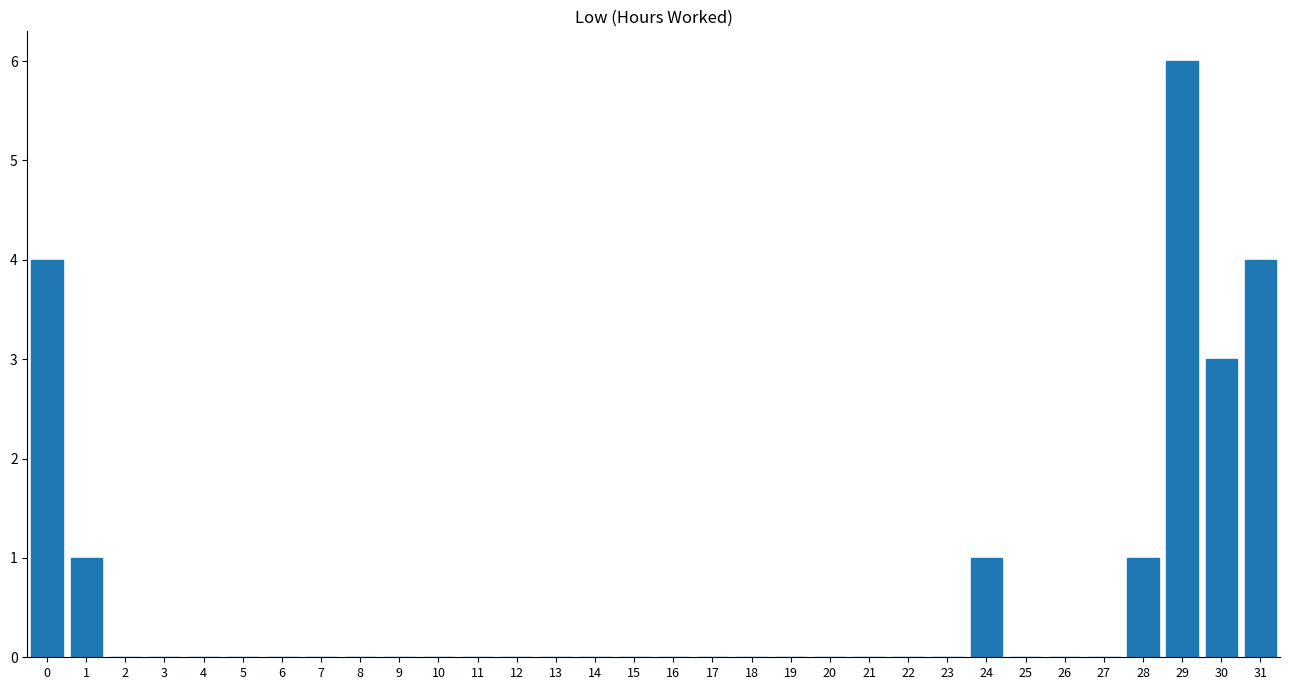

What is the change in value from 0 to 25?

-4